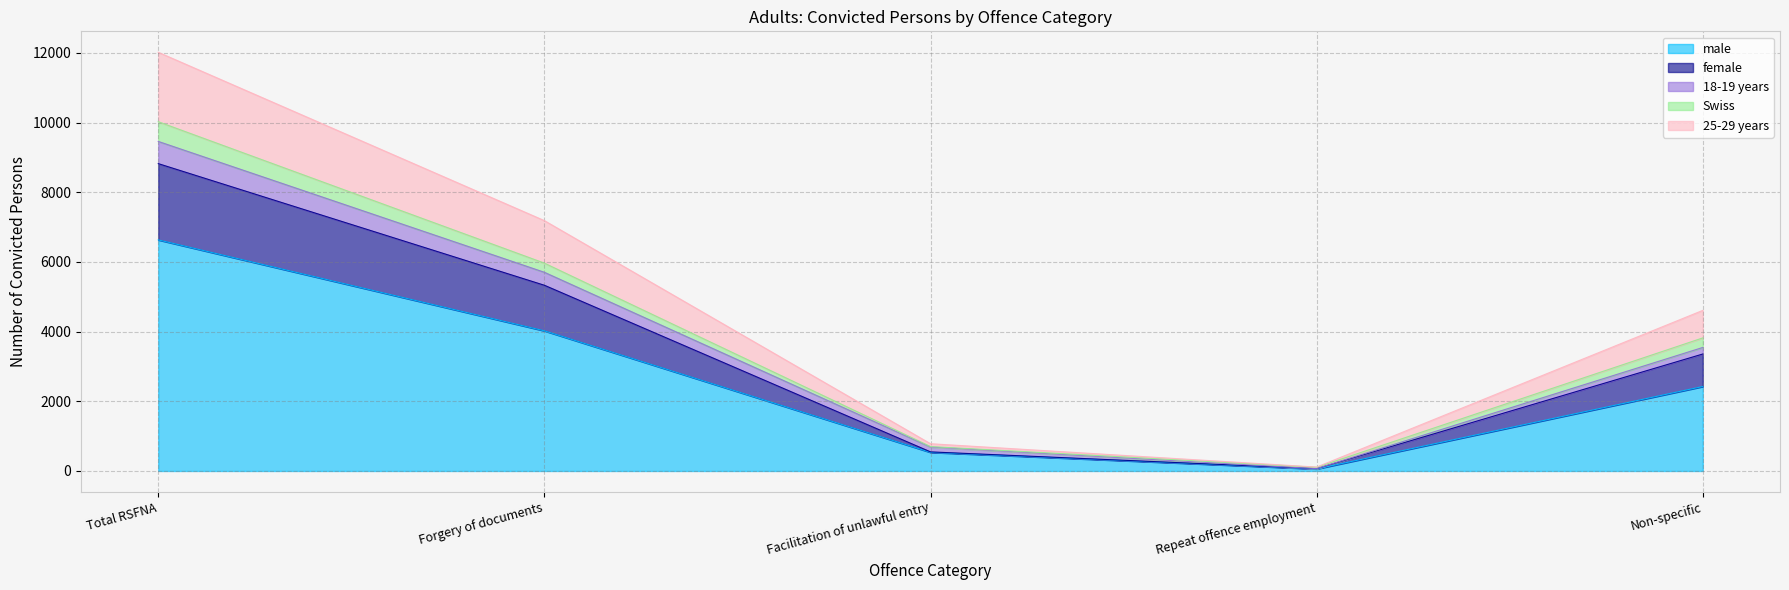

What is the greatest value displayed?

12017